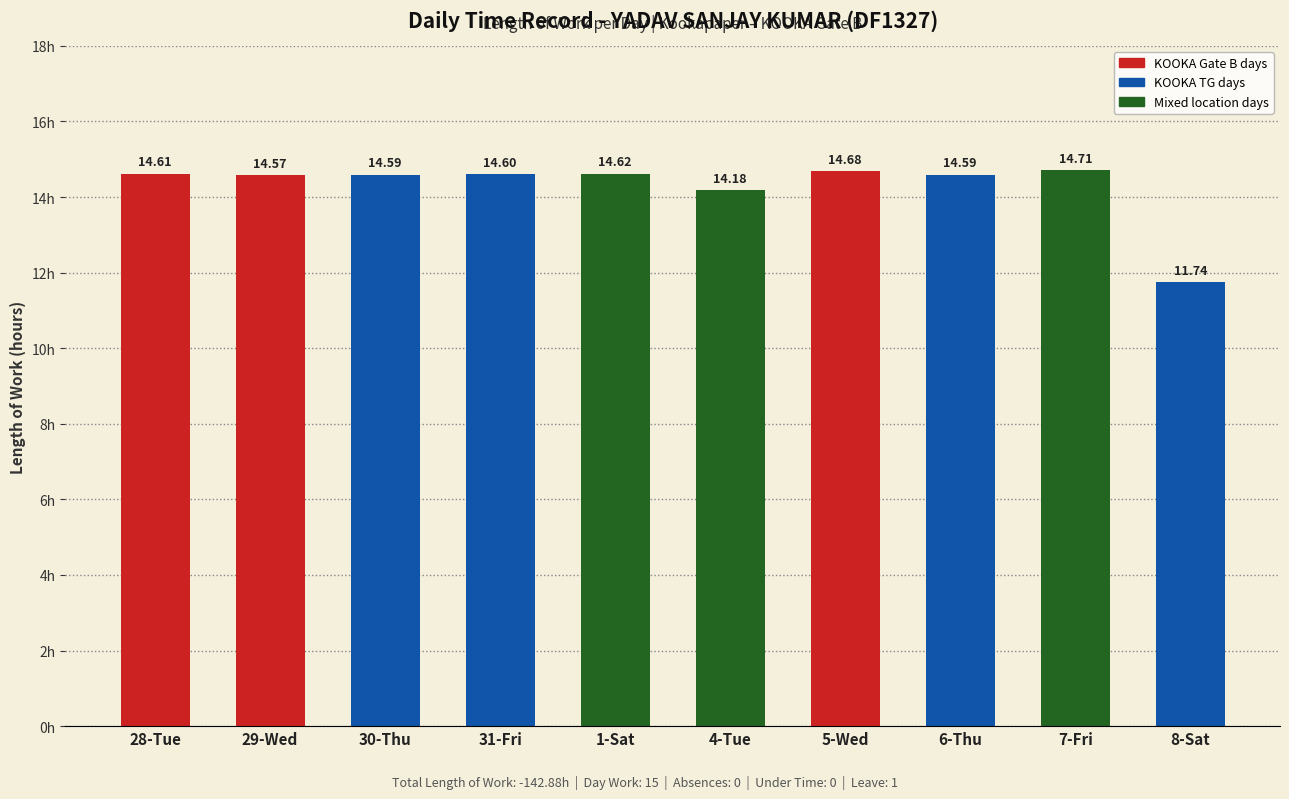

Where does the data first go above 14?

28-Tue